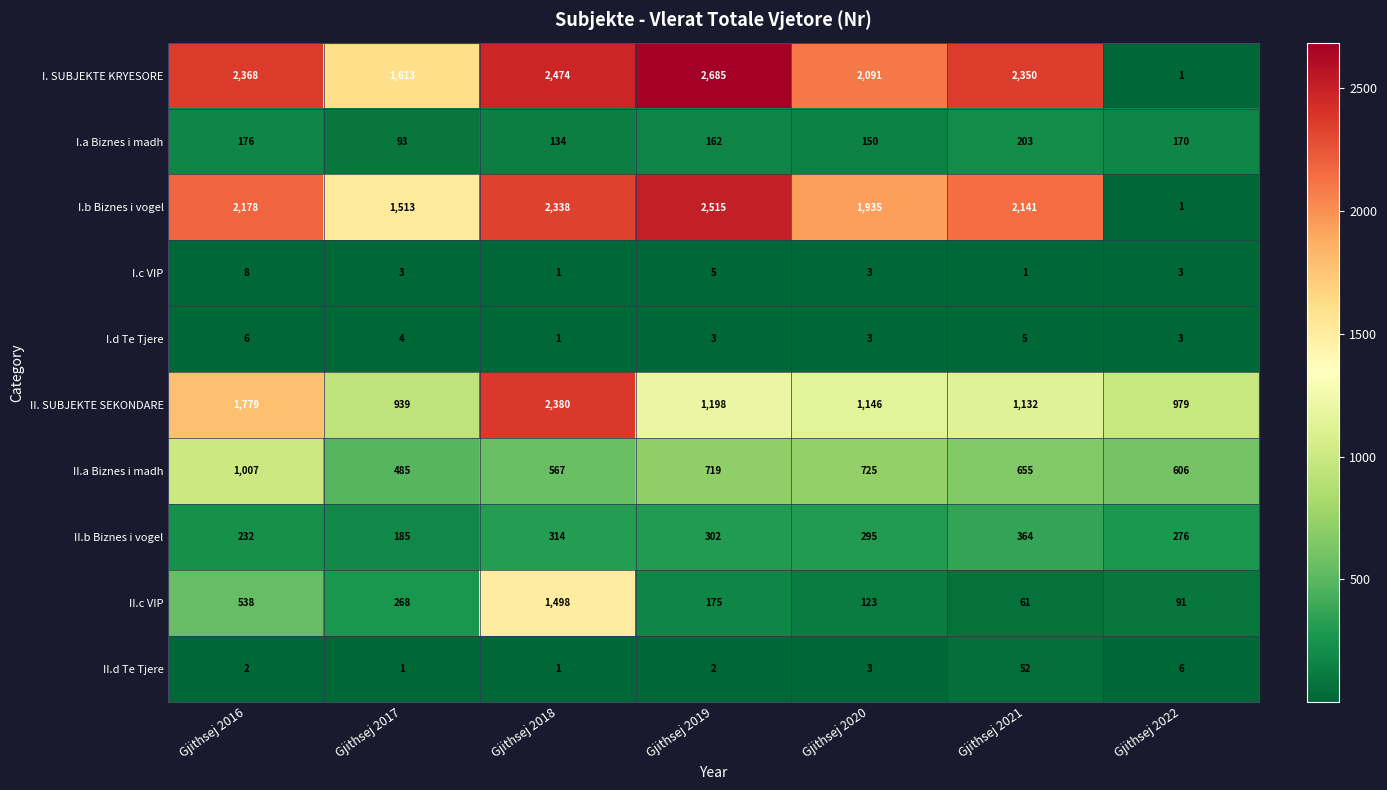

True or false: II.a Biznes i madh has a value of 606 at Gjithsej 2022.

True